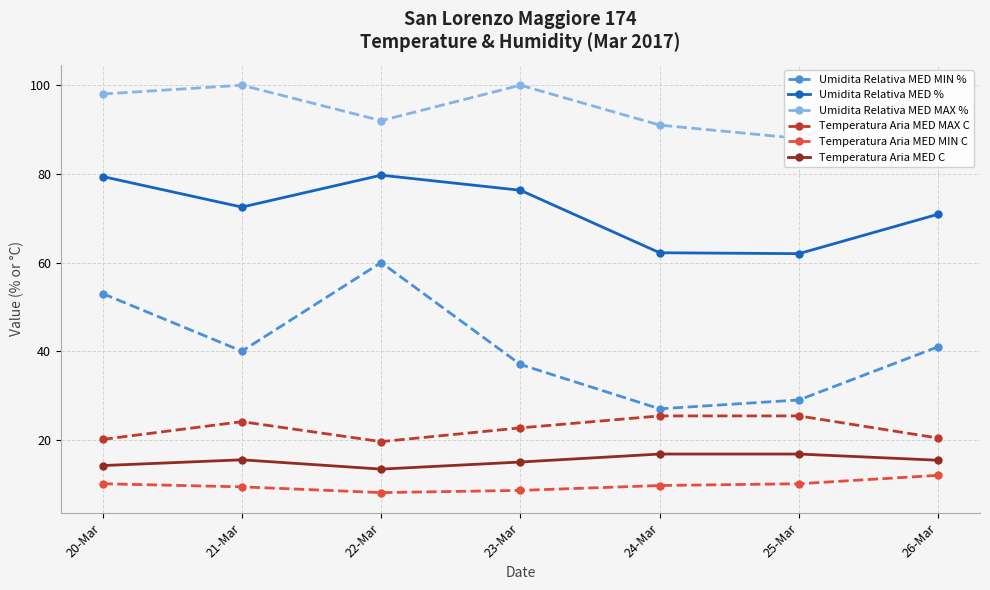

What is the maximum value for Umidita Relativa MED MIN %?

60.0